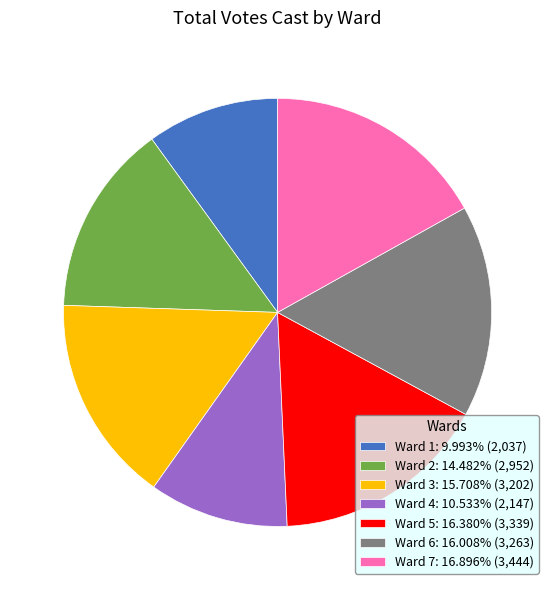

Is there any slice that represents more than half of the pie?

No